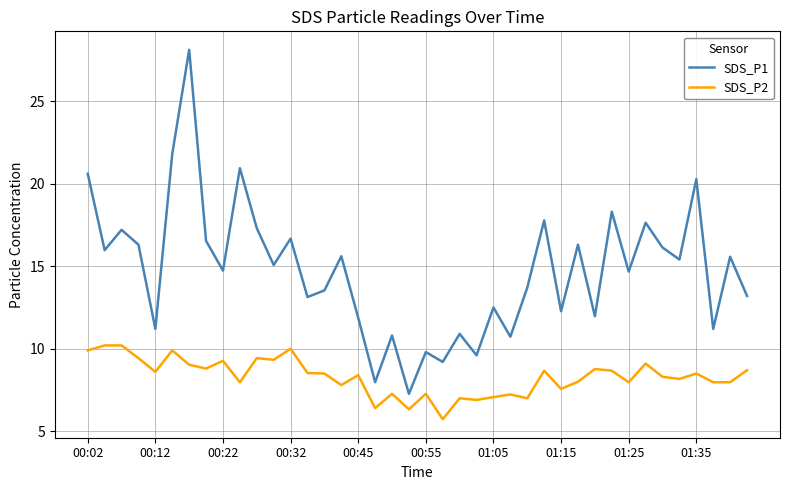

Which series has the largest total across all categories?

SDS_P1